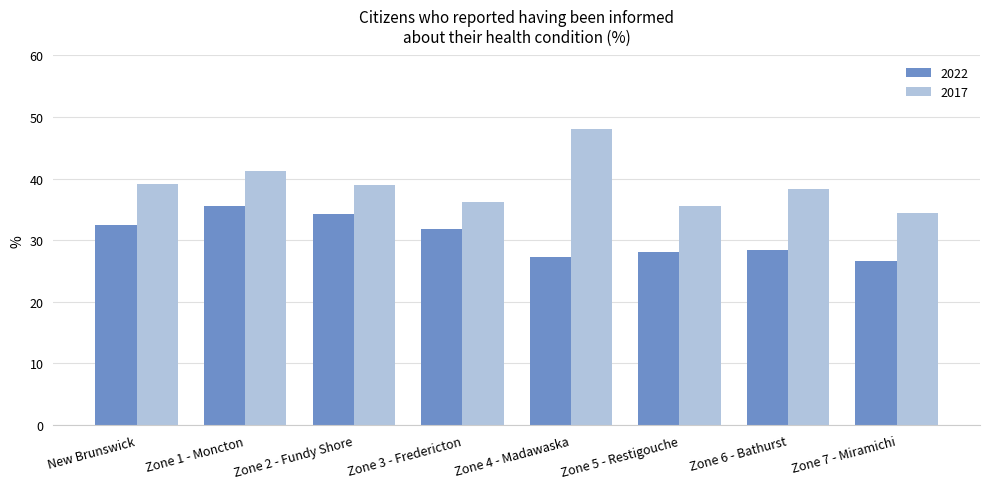

What is the average value of the 2017 series?

39.0